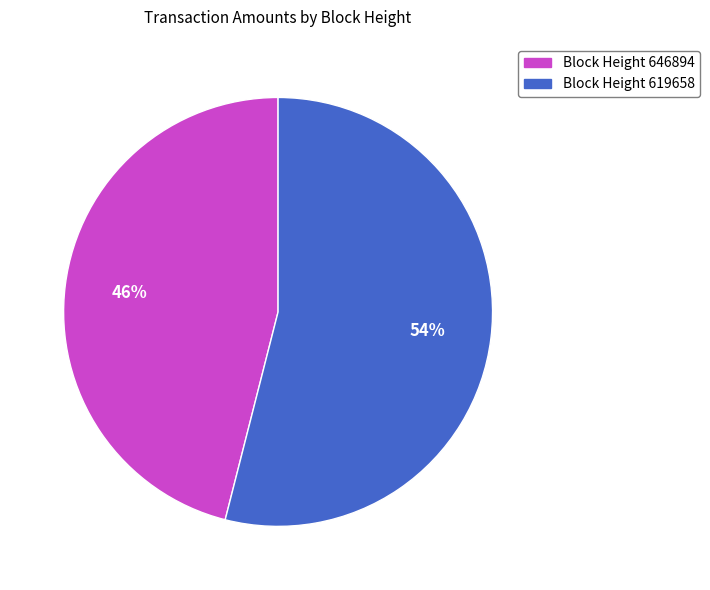

To the nearest percent, what is the average slice percentage?

50%